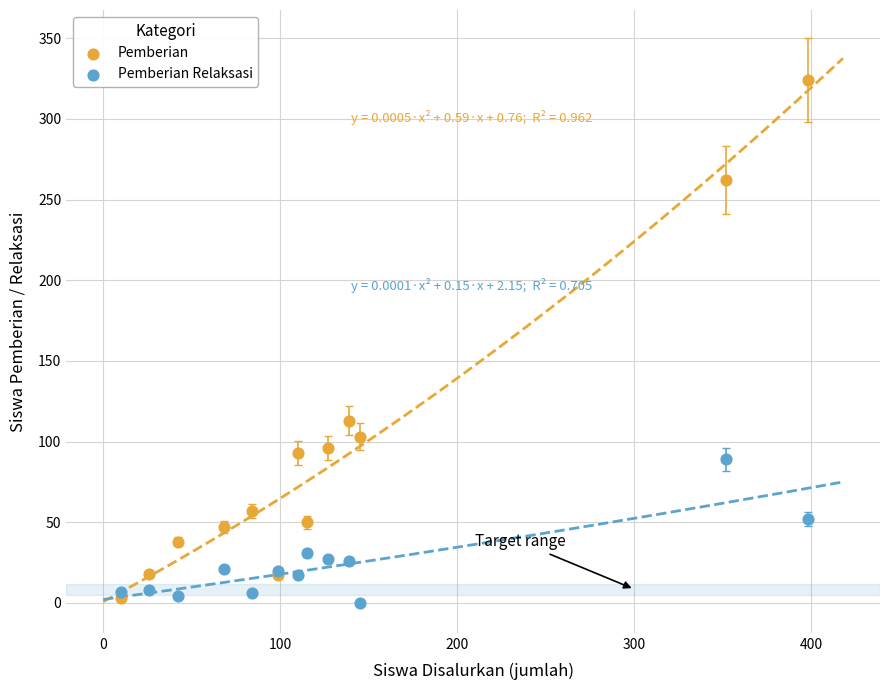

In the Pemberian series, what Y value is closest to 163?

113